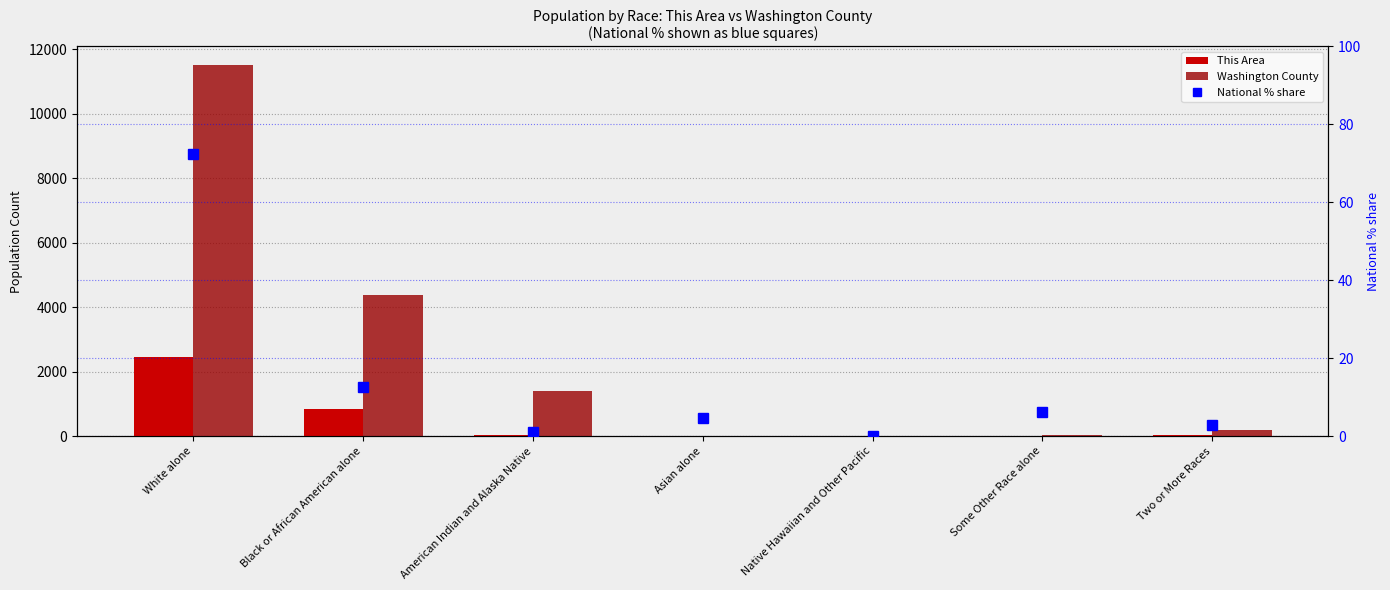

Rank the series by their maximum value, from highest to lowest.

Washington County, This Area, National % share